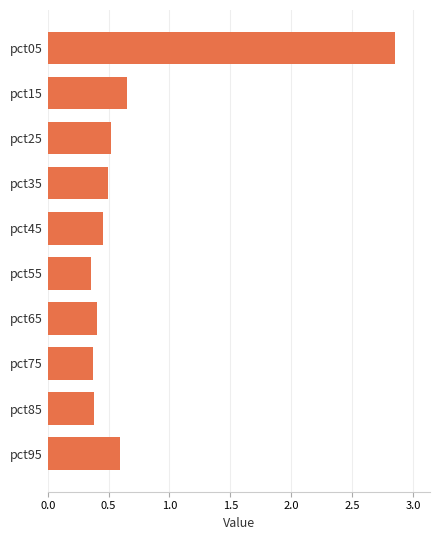

Count the values in the range 0 to 1.

9